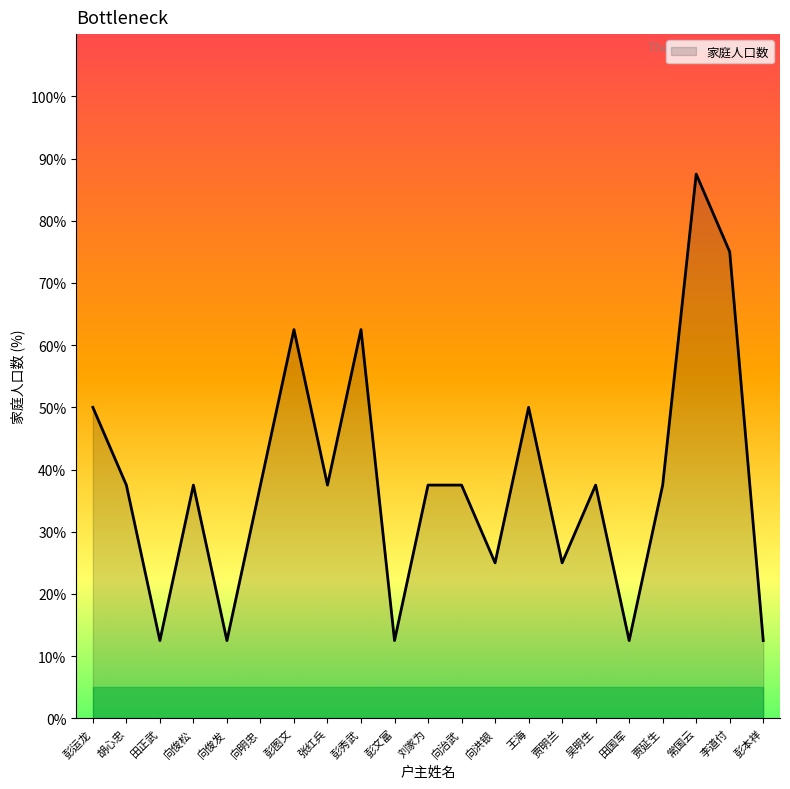

What is the difference between the second highest and minimum values?

62.5